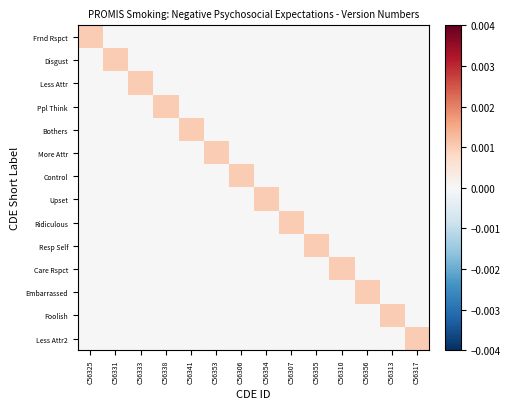

Reading right to left, what are all the values shown in this chart?

Frnd Rspct: C56317=0.0	C56313=0.0	C56356=0.0	C56310=0.0	C56355=0.0	C56307=0.0	C56354=0.0	C56306=0.0	C56353=0.0	C56341=0.0	C56338=0.0	C56333=-0.0	C56331=0.0	C56325=0.0
Disgust: C56317=0.0	C56313=0.0	C56356=0.0	C56310=0.0	C56355=0.0	C56307=0.0	C56354=0.0	C56306=0.0	C56353=0.0	C56341=0.0	C56338=0.0	C56333=0.0	C56331=0.0	C56325=0.0
Less Attr: C56317=0.0	C56313=0.0	C56356=0.0	C56310=0.0	C56355=0.0	C56307=0.0	C56354=0.0	C56306=0.0	C56353=0.0	C56341=0.0	C56338=0.0	C56333=0.0	C56331=0.0	C56325=-0.0
Ppl Think: C56317=0.0	C56313=0.0	C56356=0.0	C56310=0.0	C56355=0.0	C56307=0.0	C56354=0.0	C56306=0.0	C56353=0.0	C56341=0.0	C56338=0.0	C56333=0.0	C56331=0.0	C56325=0.0
Bothers: C56317=0.0	C56313=0.0	C56356=0.0	C56310=0.0	C56355=0.0	C56307=0.0	C56354=0.0	C56306=0.0	C56353=0.0	C56341=0.0	C56338=0.0	C56333=0.0	C56331=-0.0	C56325=0.0
More Attr: C56317=0.0	C56313=0.0	C56356=0.0	C56310=0.0	C56355=0.0	C56307=0.0	C56354=0.0	C56306=0.0	C56353=0.0	C56341=0.0	C56338=0.0	C56333=0.0	C56331=0.0	C56325=0.0
Control: C56317=0.0	C56313=0.0	C56356=0.0	C56310=0.0	C56355=0.0	C56307=0.0	C56354=-0.0	C56306=0.0	C56353=0.0	C56341=0.0	C56338=0.0	C56333=0.0	C56331=0.0	C56325=0.0
Upset: C56317=0.0	C56313=0.0	C56356=0.0	C56310=0.0	C56355=0.0	C56307=0.0	C56354=0.0	C56306=0.0	C56353=0.0	C56341=0.0	C56338=0.0	C56333=0.0	C56331=0.0	C56325=0.0
Ridiculous: C56317=0.0	C56313=0.0	C56356=0.0	C56310=0.0	C56355=-0.0	C56307=0.0	C56354=0.0	C56306=0.0	C56353=0.0	C56341=0.0	C56338=0.0	C56333=0.0	C56331=0.0	C56325=0.0
Resp Self: C56317=0.0	C56313=0.0	C56356=0.0	C56310=0.0	C56355=0.0	C56307=0.0	C56354=0.0	C56306=0.0	C56353=0.0	C56341=0.0	C56338=0.0	C56333=0.0	C56331=0.0	C56325=0.0
Care Rspct: C56317=0.0	C56313=0.0	C56356=-0.0	C56310=0.0	C56355=0.0	C56307=0.0	C56354=0.0	C56306=0.0	C56353=0.0	C56341=0.0	C56338=0.0	C56333=0.0	C56331=0.0	C56325=0.0
Embarrassed: C56317=0.0	C56313=0.0	C56356=0.0	C56310=0.0	C56355=0.0	C56307=0.0	C56354=0.0	C56306=0.0	C56353=0.0	C56341=0.0	C56338=0.0	C56333=0.0	C56331=0.0	C56325=0.0
Foolish: C56317=-0.0	C56313=0.0	C56356=0.0	C56310=0.0	C56355=0.0	C56307=0.0	C56354=0.0	C56306=0.0	C56353=0.0	C56341=0.0	C56338=0.0	C56333=0.0	C56331=0.0	C56325=0.0
Less Attr2: C56317=0.0	C56313=0.0	C56356=0.0	C56310=0.0	C56355=0.0	C56307=0.0	C56354=0.0	C56306=0.0	C56353=0.0	C56341=0.0	C56338=0.0	C56333=0.0	C56331=0.0	C56325=0.0